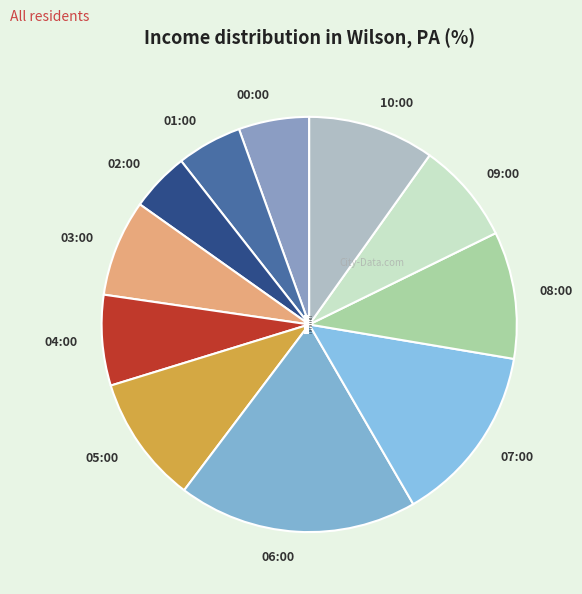

Which category has the biggest portion of the pie?

06:00